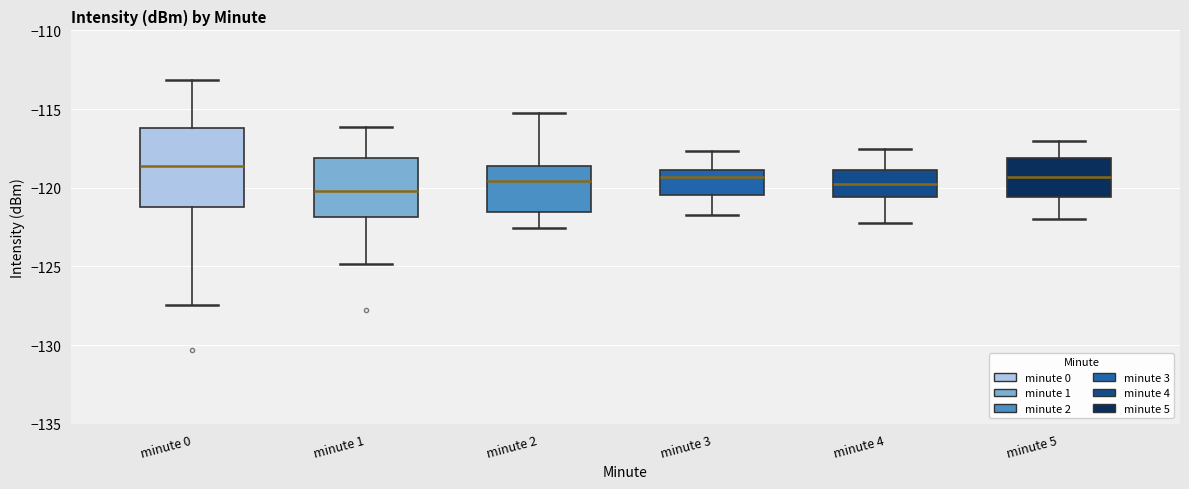

Which box's median line is the highest?

minute 0